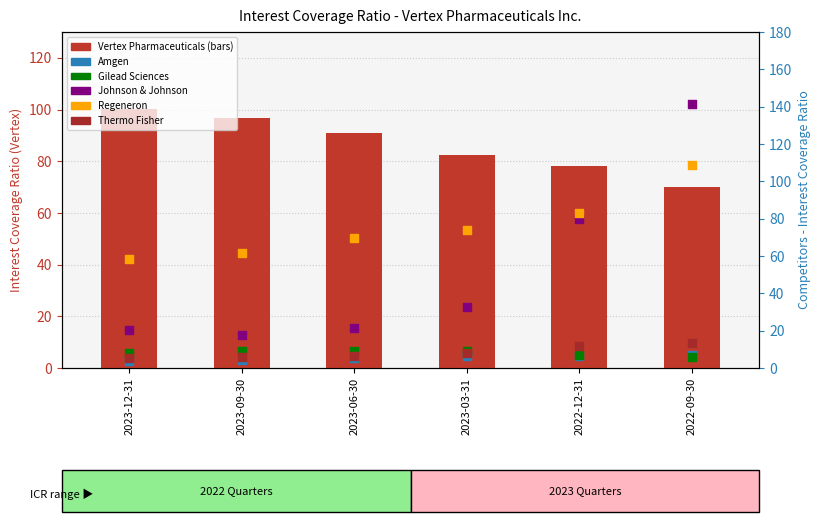

What is the total value across all series at 2023-09-30?

195.2